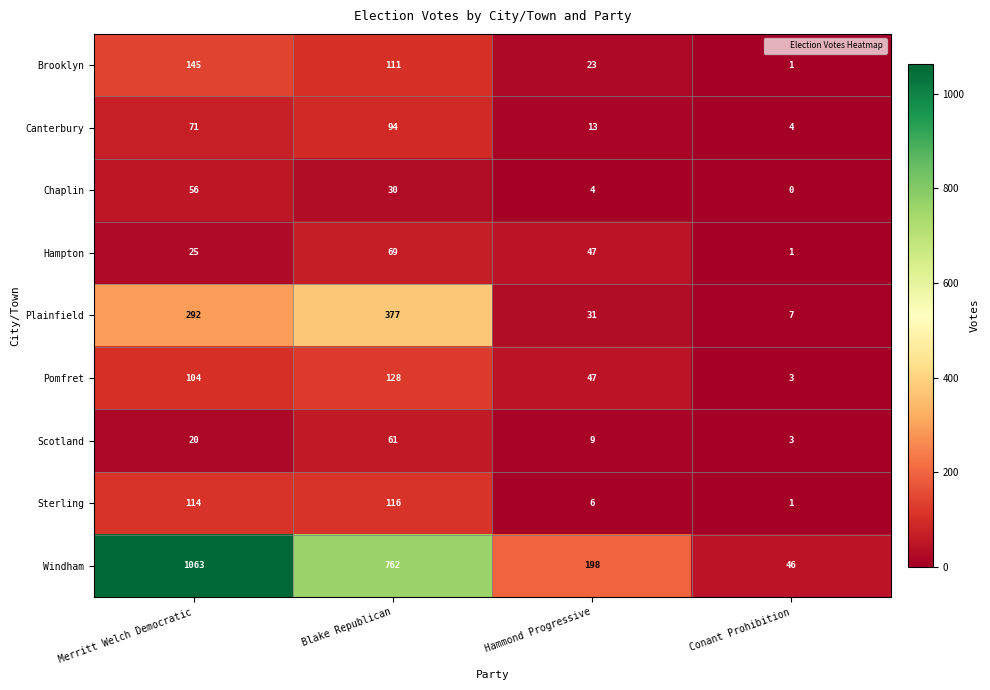

Between Blake Republican and Conant Prohibition, which series saw the biggest shift?

Windham